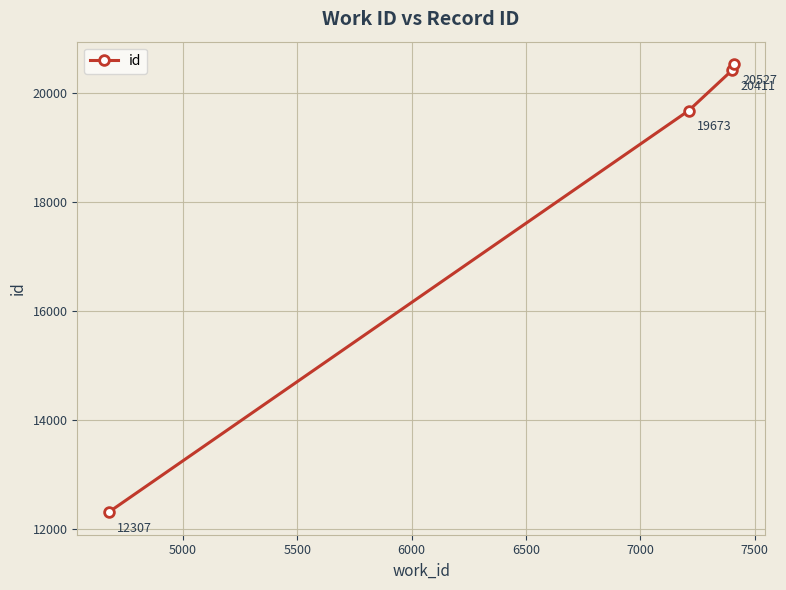

True or false: there are more than 2 points higher than both neighbors.

False